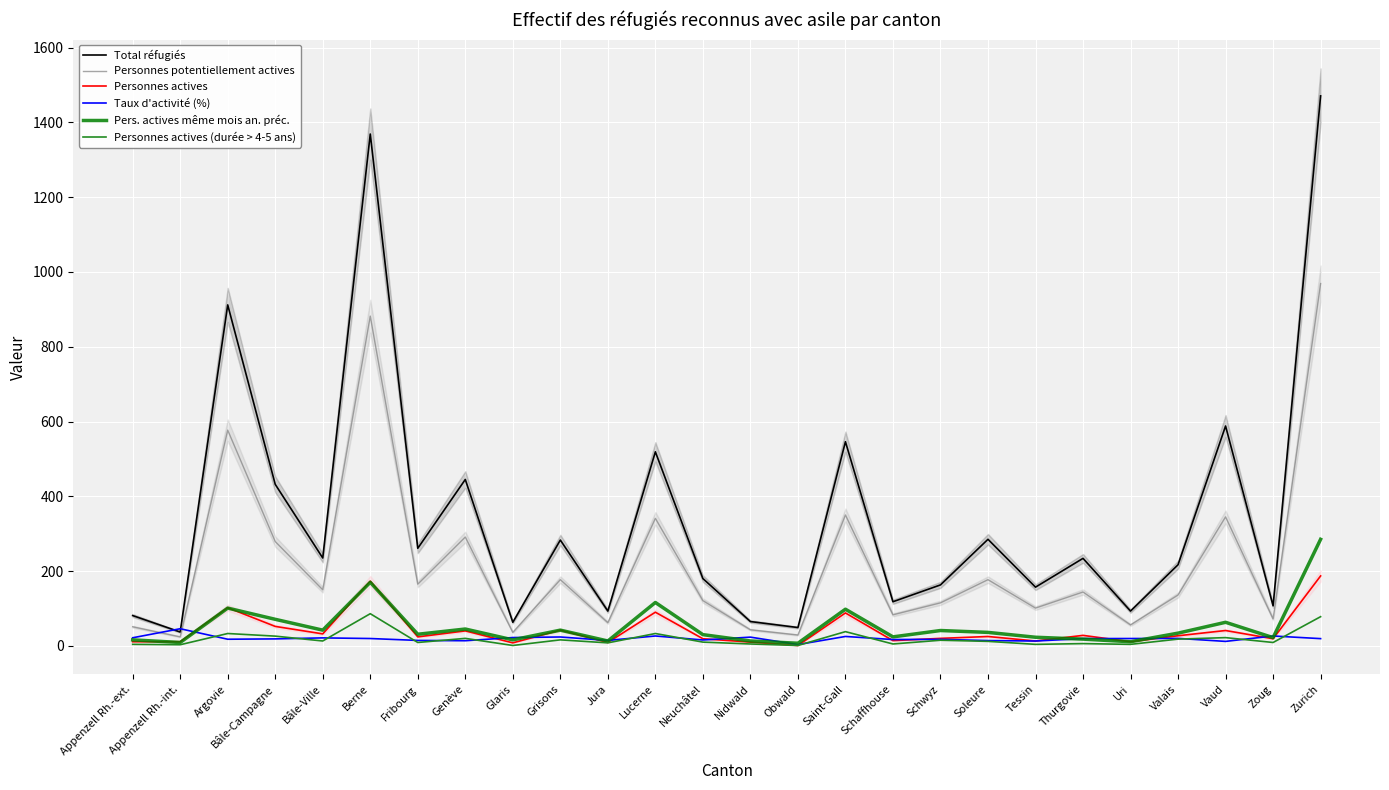

What is the approximate value of Personnes actives (durée > 4-5 ans) at Jura?

8.0